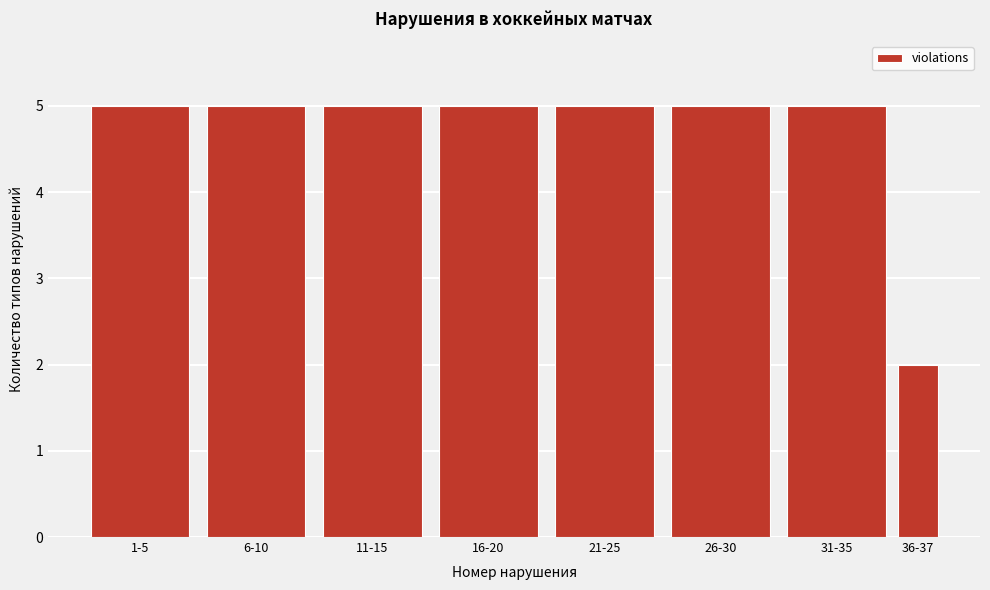

Reading left to right, list all the values displayed in this chart.

1-5=5	6-10=5	11-15=5	16-20=5	21-25=5	26-30=5	31-35=5	36-37=2